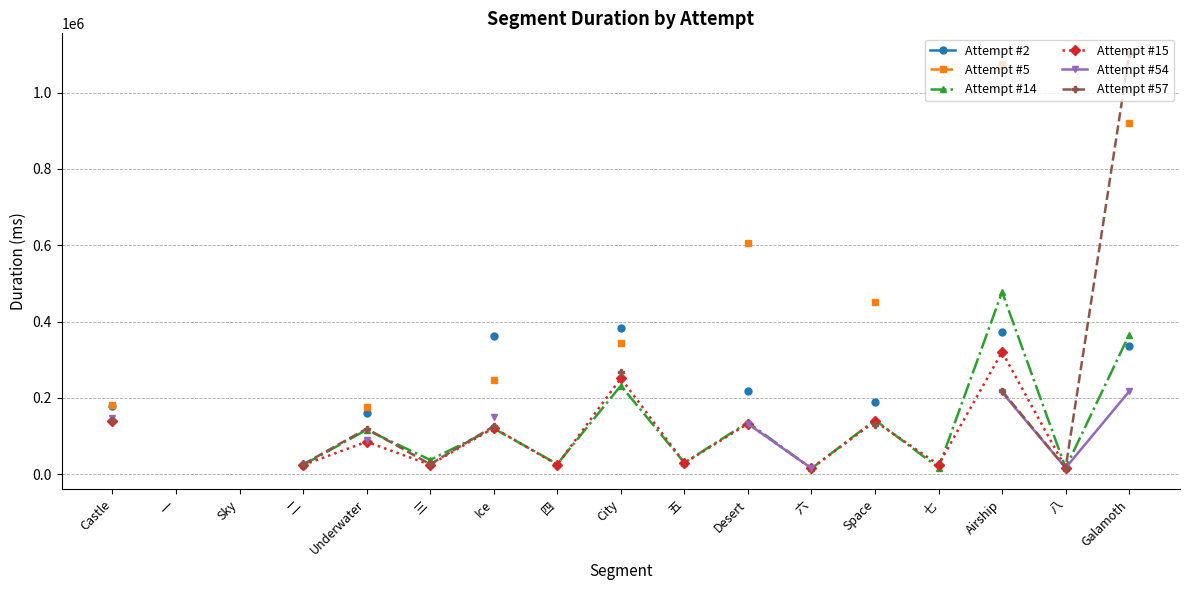

What is the maximum value shown in the chart?

1101134.0